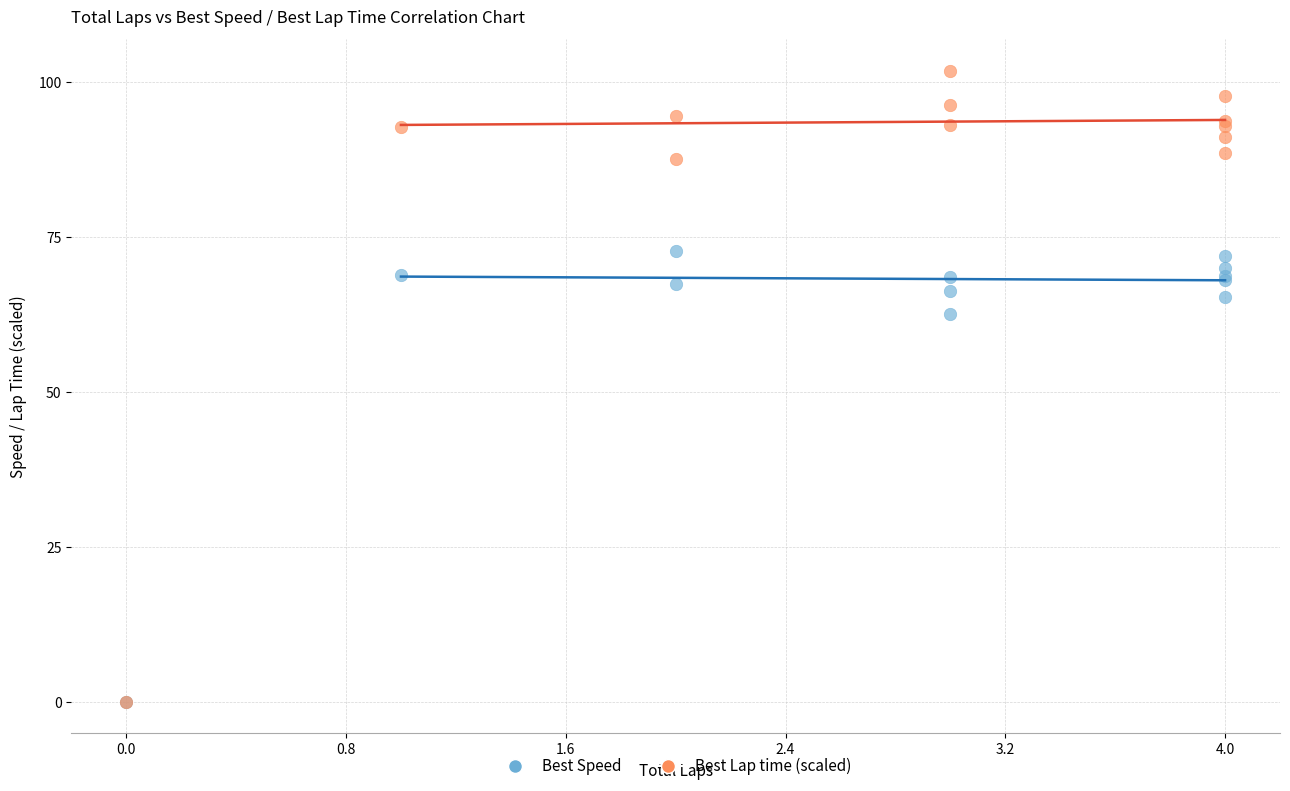

In the Best Lap time (scaled) series, what Y value is closest to 50?

87.6